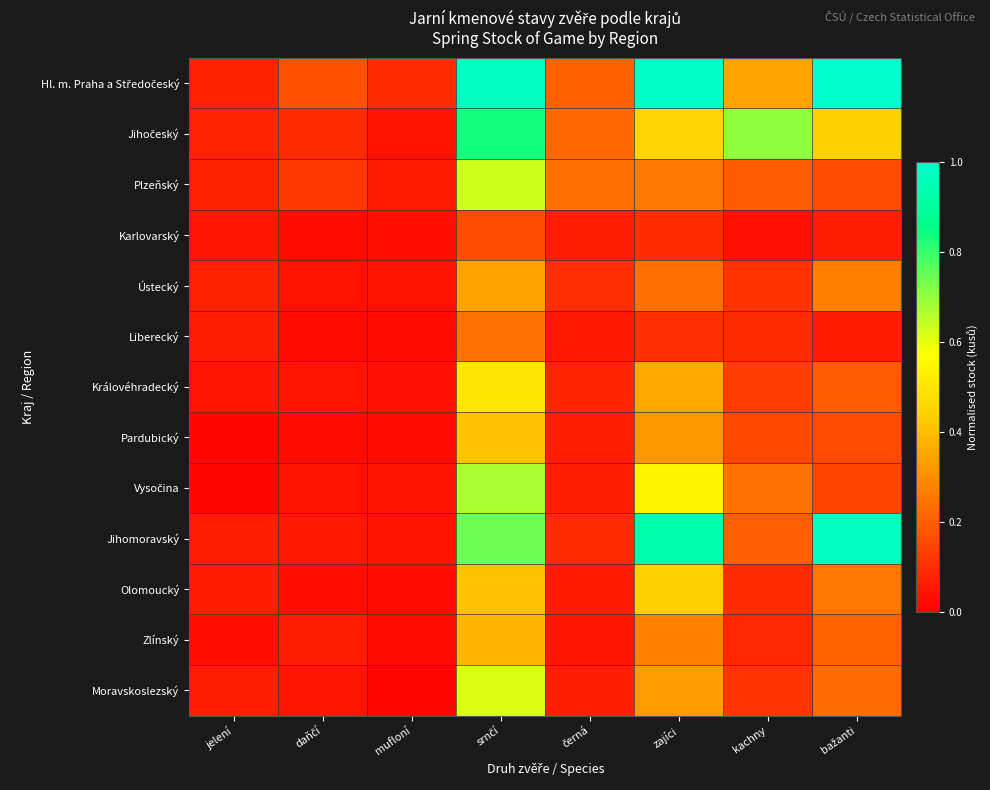

Which series changed the most between černá and zajíci?

Jihomoravský